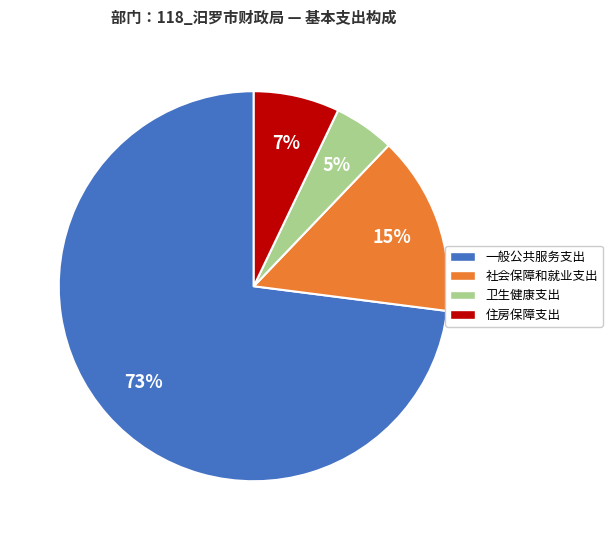

Is it true that 卫生健康支出 is 14% of the pie?

False